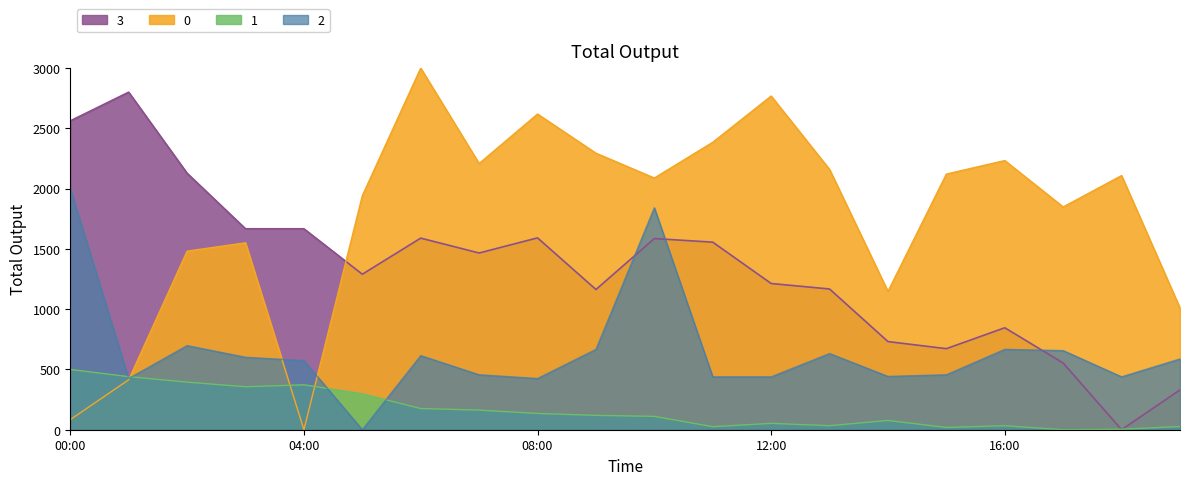

Reading left to right, list all the values displayed in this chart.

BME280_humidity: 500.0	440.2	394.9	356.5	372.6	298.0	175.8	162.7	134.8	119.1	110.8	25.3	52.8	33.6	76.8	18.8	33.2	0.0	3.9	26.6
Max_cycle: 2000.0	424.9	697.8	601.0	573.4	0.0	614.9	456.0	424.9	666.7	1841.1	438.7	438.7	632.1	442.1	456.0	666.7	656.3	438.7	587.2
BME280_pressure: 2561.8	2800.0	2127.7	1666.9	1666.9	1289.8	1589.3	1465.7	1591.4	1163.0	1585.7	1555.8	1212.9	1167.3	731.1	672.3	845.7	553.0	0.0	330.5
Samples: 83.7	414.2	1481.3	1550.4	0.0	1940.8	3000.0	2207.8	2618.6	2293.9	2087.9	2384.4	2768.0	2159.2	1147.5	2120.7	2232.7	1848.0	2108.3	1009.4